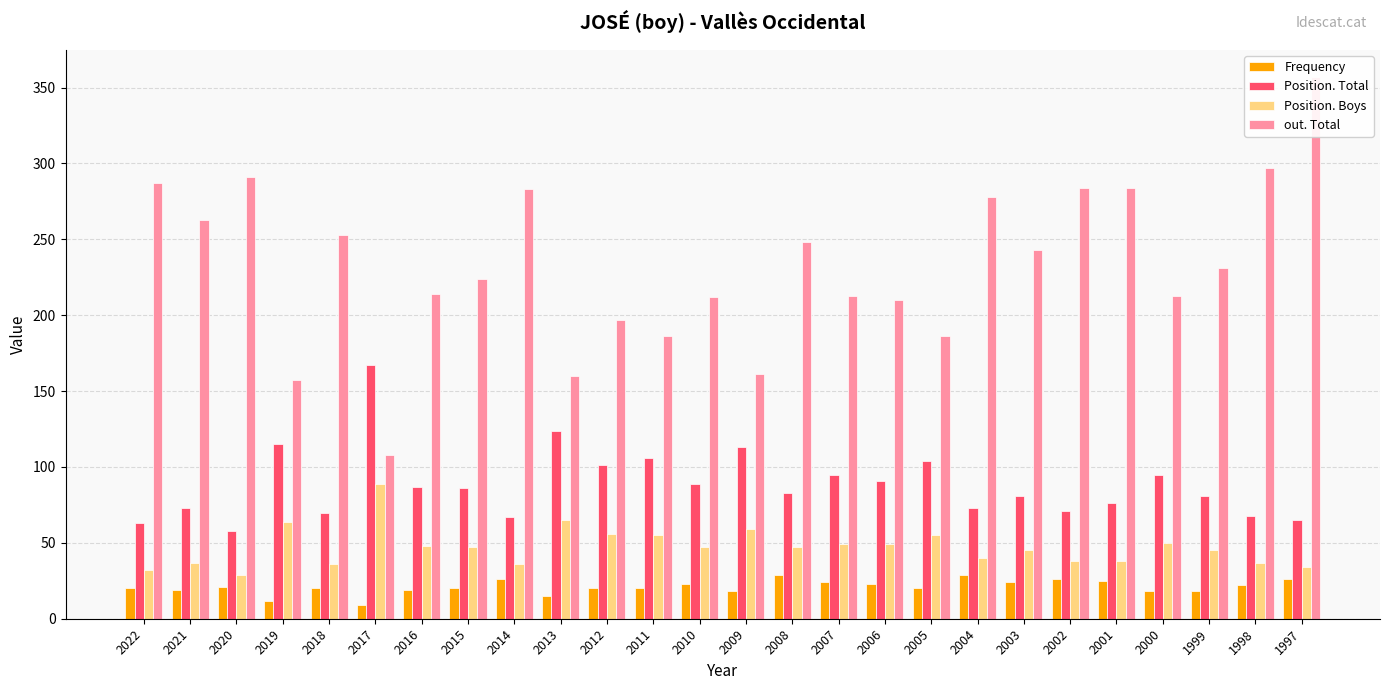

Reading left to right, transcribe all the data shown in this chart.

Frequency: 2022=20	2021=19	2020=21	2019=12	2018=20	2017=9	2016=19	2015=20	2014=26	2013=15	2012=20	2011=20	2010=23	2009=18	2008=29	2007=24	2006=23	2005=20	2004=29	2003=24	2002=26	2001=25	2000=18	1999=18	1998=22	1997=26
Position. Total: 2022=63	2021=73	2020=58	2019=115	2018=70	2017=167	2016=87	2015=86	2014=67	2013=124	2012=101	2011=106	2010=89	2009=113	2008=83	2007=95	2006=91	2005=104	2004=73	2003=81	2002=71	2001=76	2000=95	1999=81	1998=68	1997=65
Position. Boys: 2022=32	2021=37	2020=29	2019=64	2018=36	2017=89	2016=48	2015=47	2014=36	2013=65	2012=56	2011=55	2010=47	2009=59	2008=47	2007=49	2006=49	2005=55	2004=40	2003=45	2002=38	2001=38	2000=50	1999=45	1998=37	1997=34
out. Total: 2022=287	2021=263	2020=291	2019=157	2018=253	2017=108	2016=214	2015=224	2014=283	2013=160	2012=197	2011=186	2010=212	2009=161	2008=248	2007=213	2006=210	2005=186	2004=278	2003=243	2002=284	2001=284	2000=213	1999=231	1998=297	1997=357